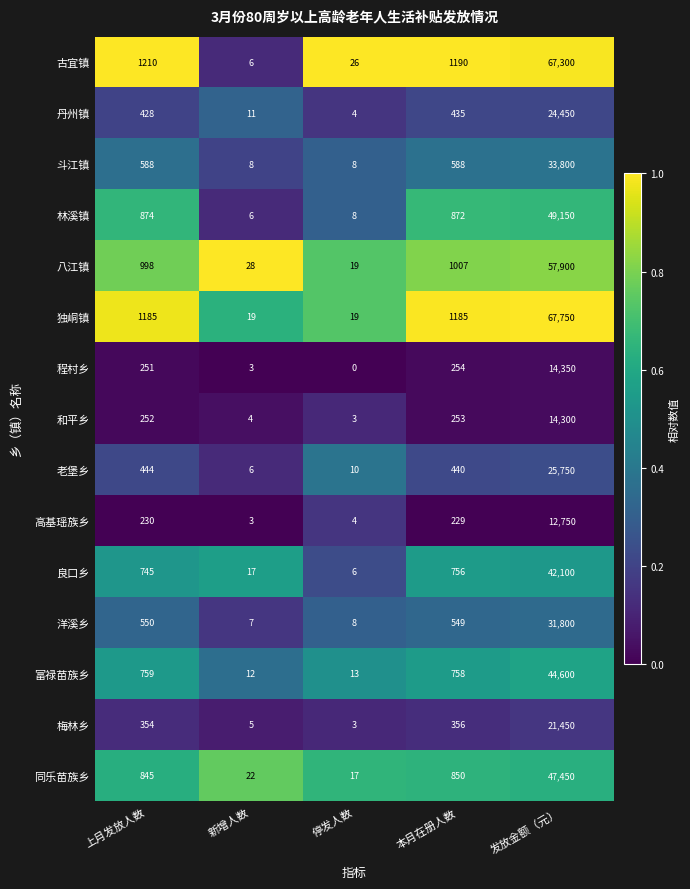

What is the total value across all series at 新增人数?

157